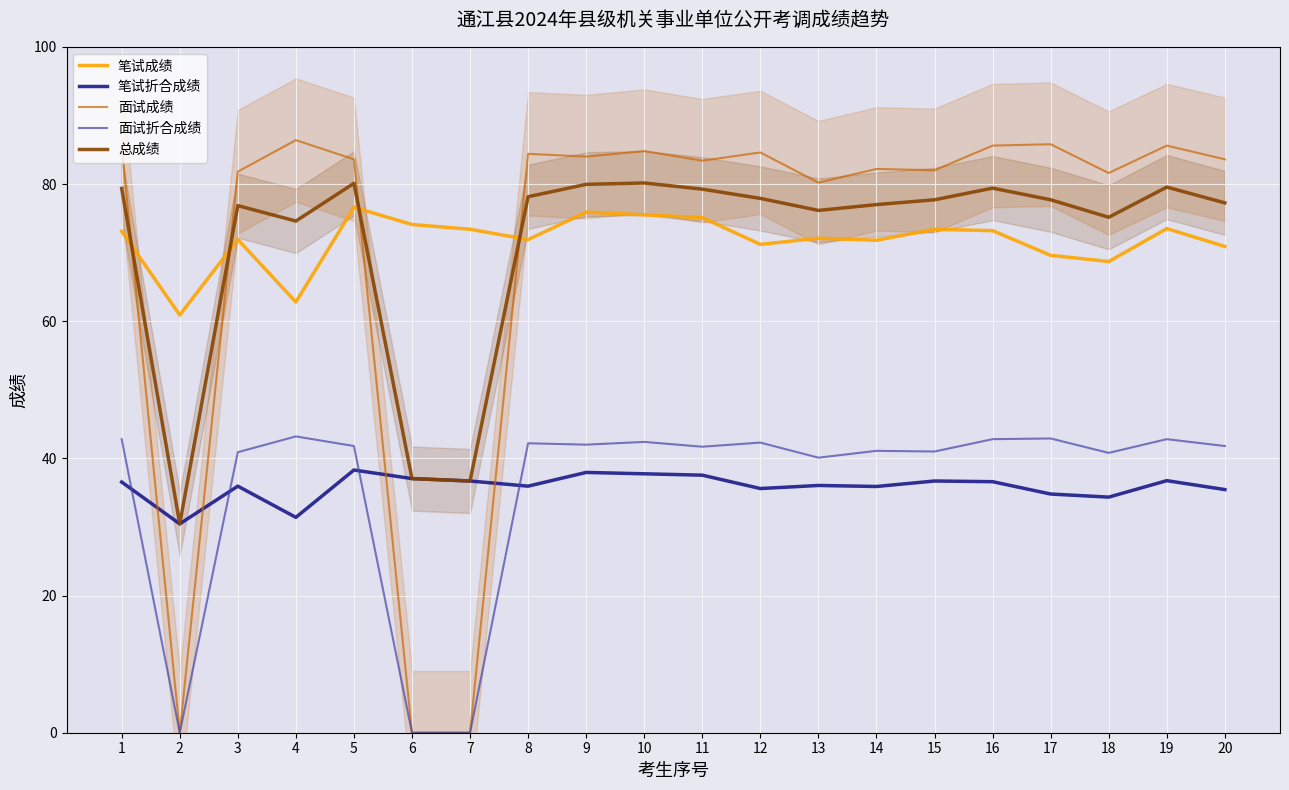

How many lines are shown in the chart?

5